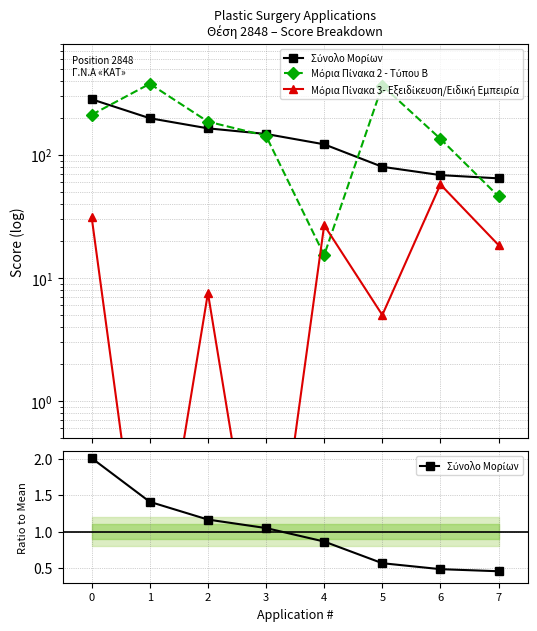

How many data points in Σύνολο Μορίων are less than 1?

4